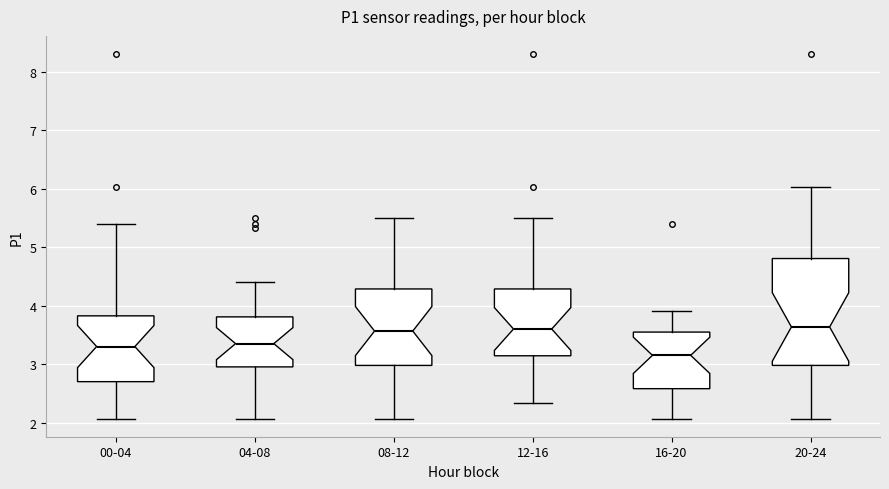

Where is the upper edge of the box for 04-08 on the y-axis? The values are not printed on the chart, so give them approximately, as read against the axis.

3.8